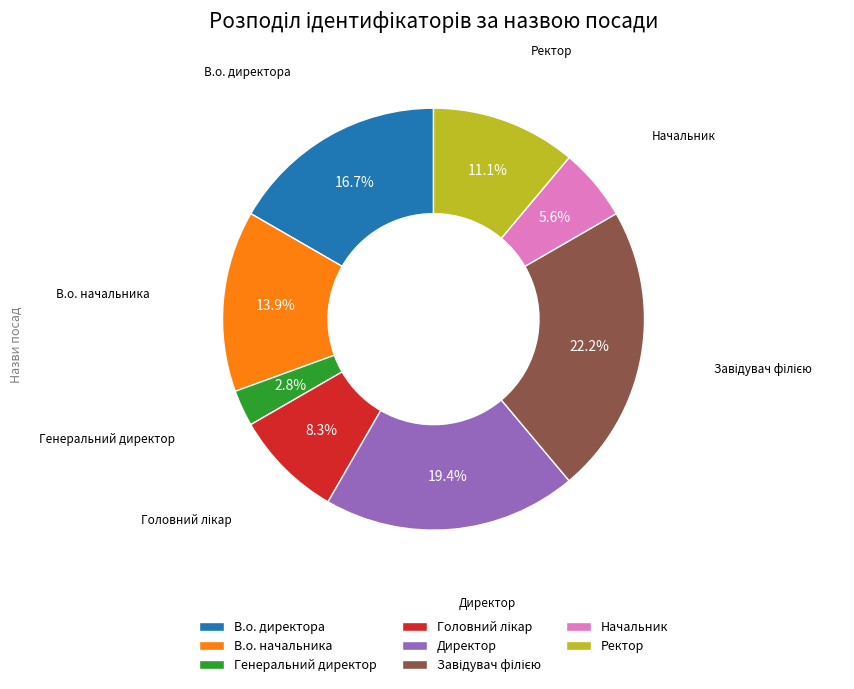

Is it true that В.о. начальника is 23% of the pie?

False